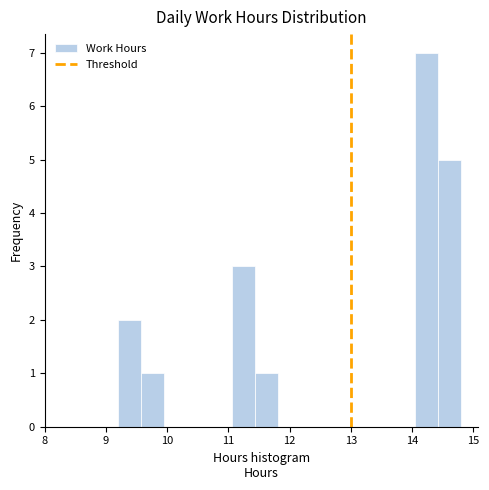

Read against the x-axis, roughly where is the centre of the tallest bar?

14.2